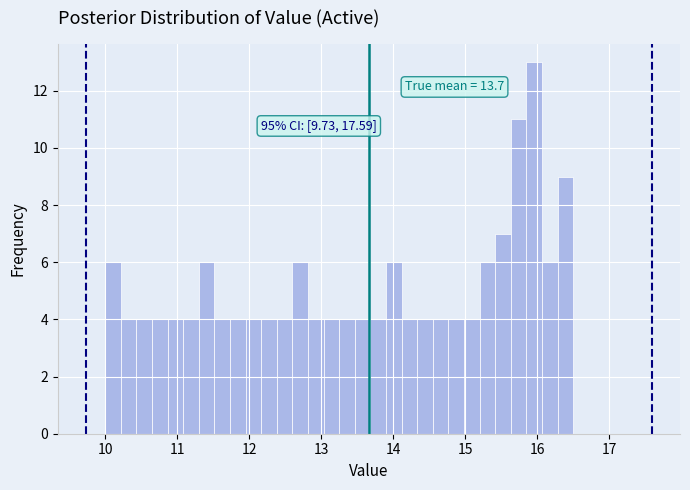

Around what value on the x-axis is the tallest bar? Give the approximate position of its centre, as read against the axis.

16.0